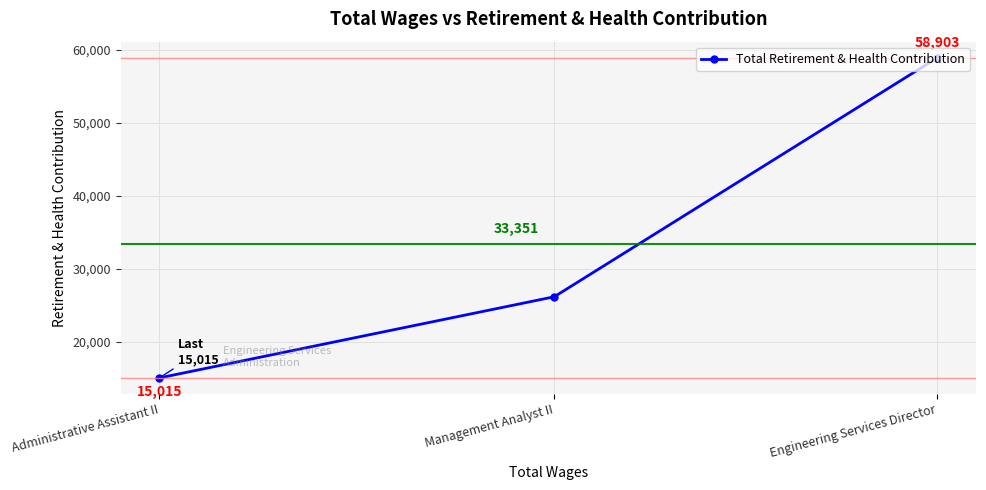

Reading right to left, list all the values displayed in this chart.

Engineering Services Director=58903	Management Analyst II=26135	Administrative Assistant II=15015